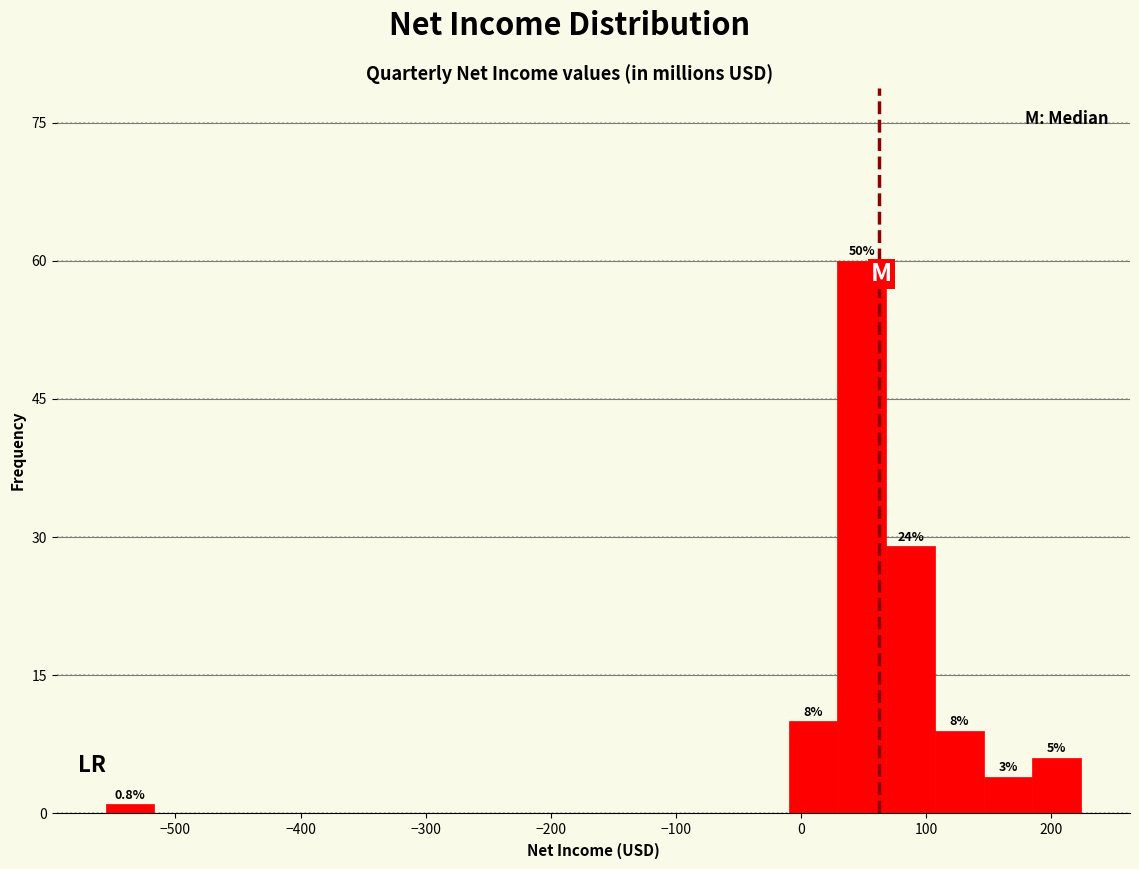

Around what value on the x-axis is the tallest bar? Give the approximate position of its centre, as read against the axis.

50